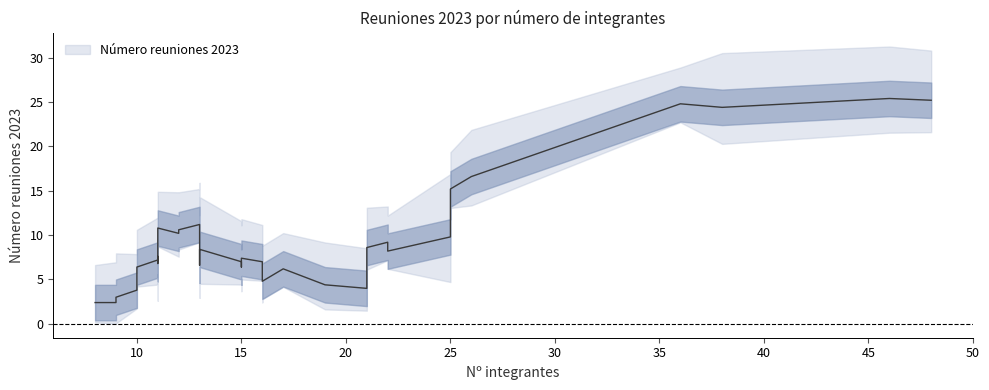

True or false: the data shows 4 at 25.

False